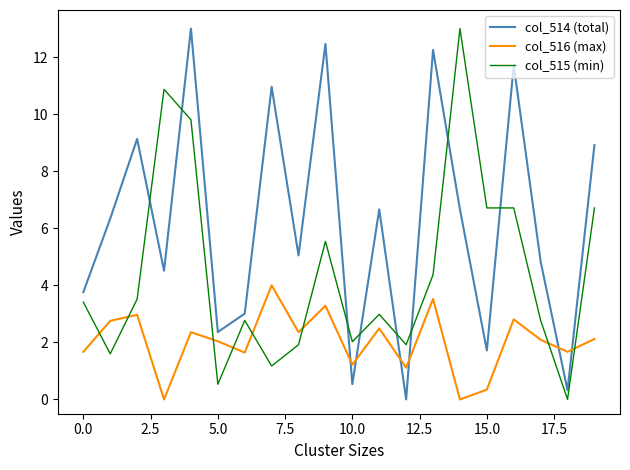

What is the difference between the maximum and minimum values in the col_515 (min) series?

13.0